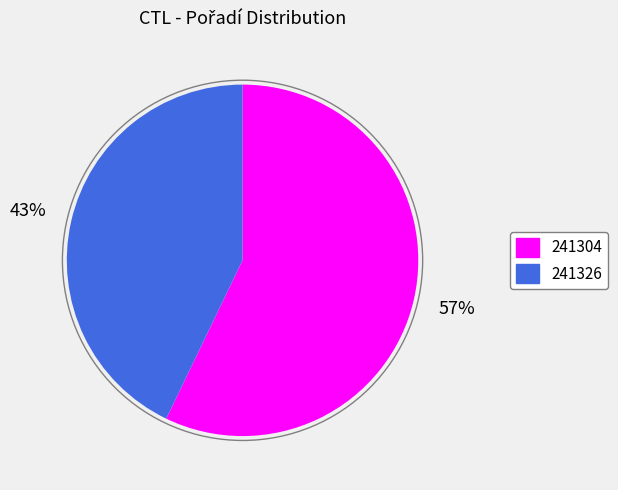

Combined, do 241304 and 241326 account for over 50%?

Yes